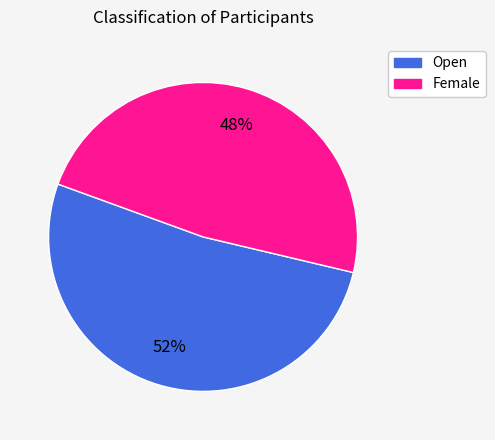

Which category accounts for the majority?

Open